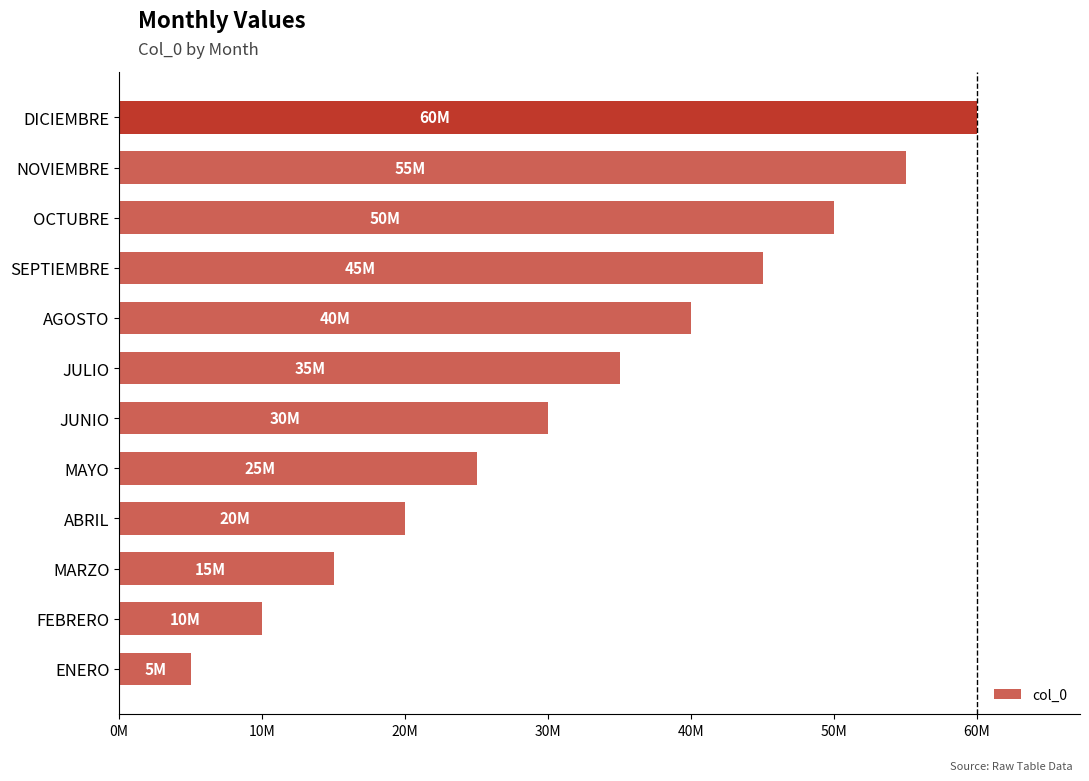

Which category has the highest value across all series?

DICIEMBRE